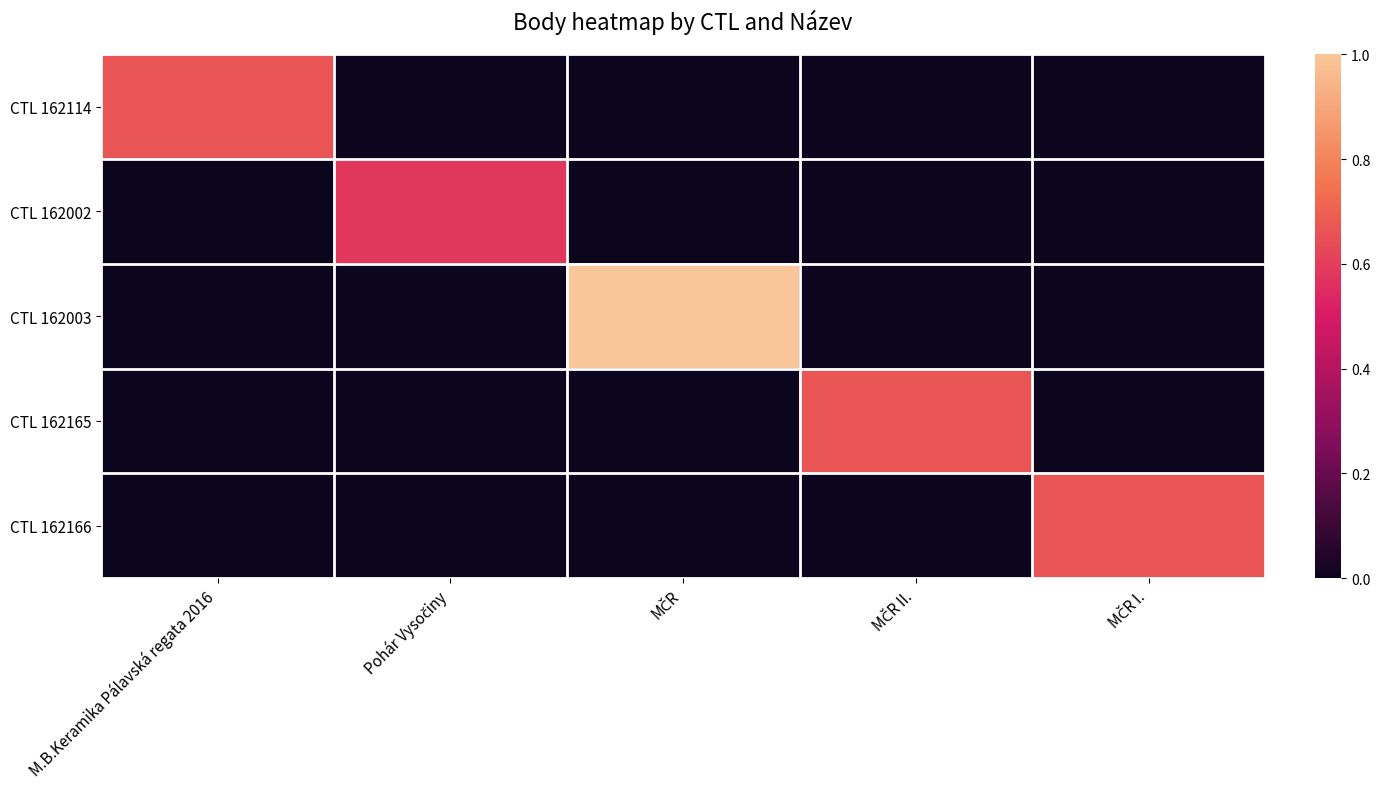

Which series has the largest total across all categories?

CTL 162003